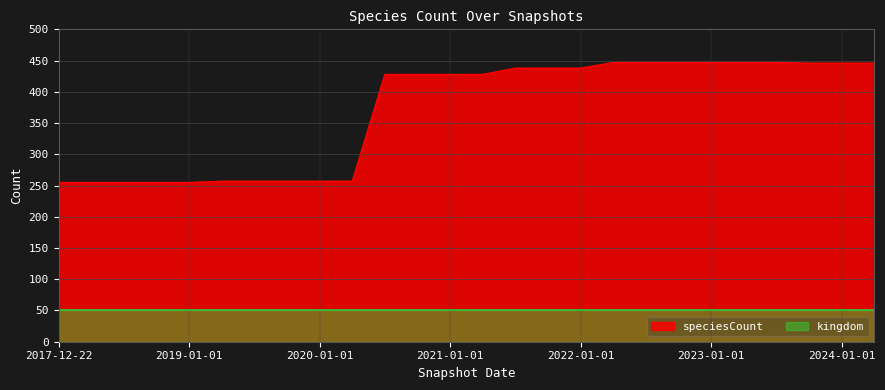

At which label is the value closest to 351?

2020-07-01